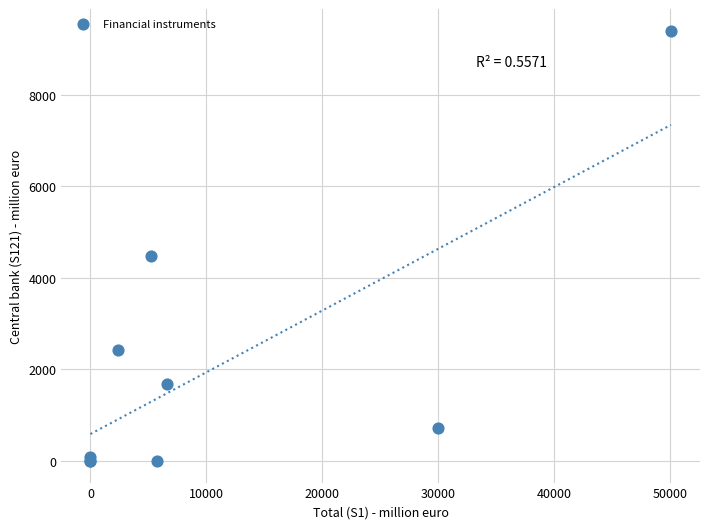

What Y value in the scatter plot is closest to 4698?

4481.6